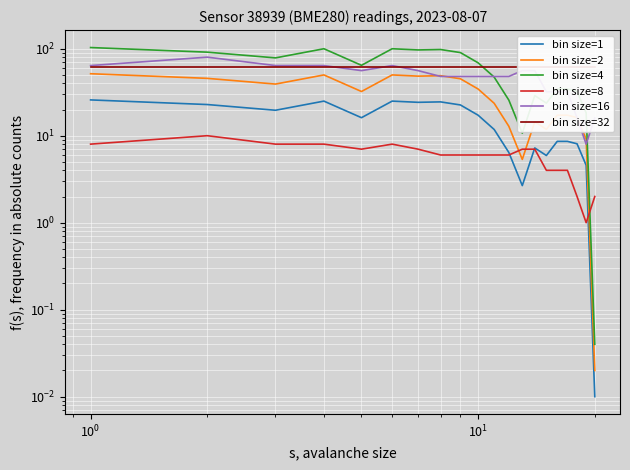

Which series has the widest spread of values?

bin size=4